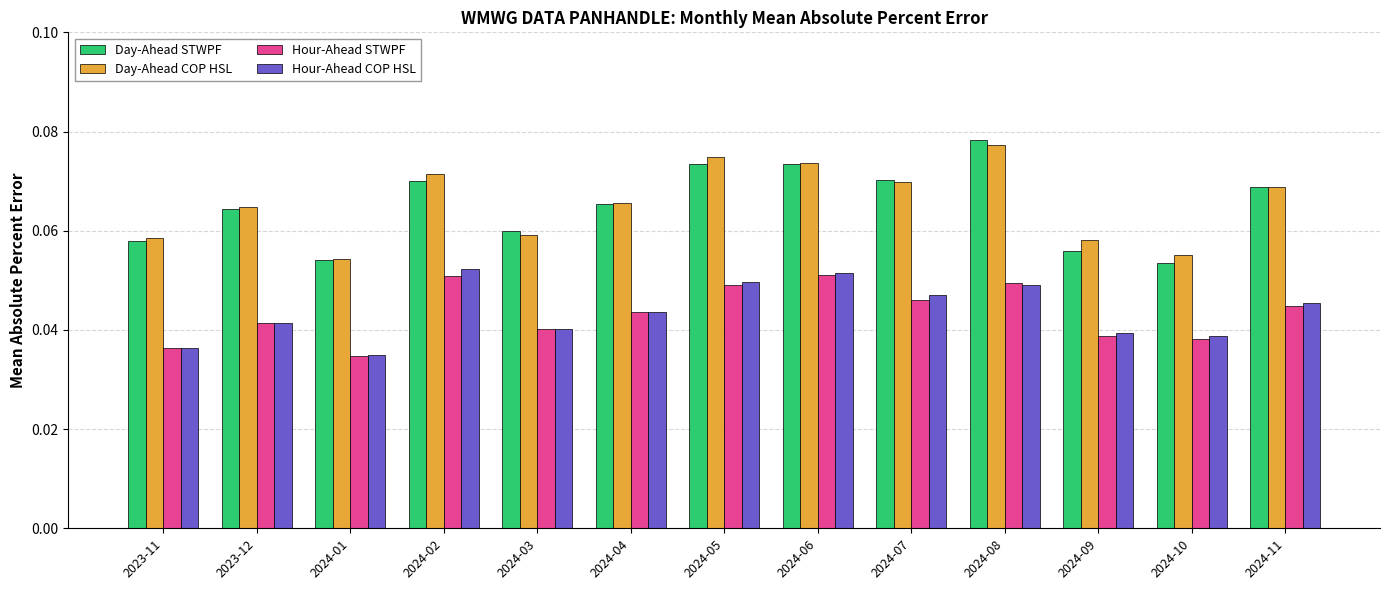

What is the label of the 2nd bar from the right?

2024-10